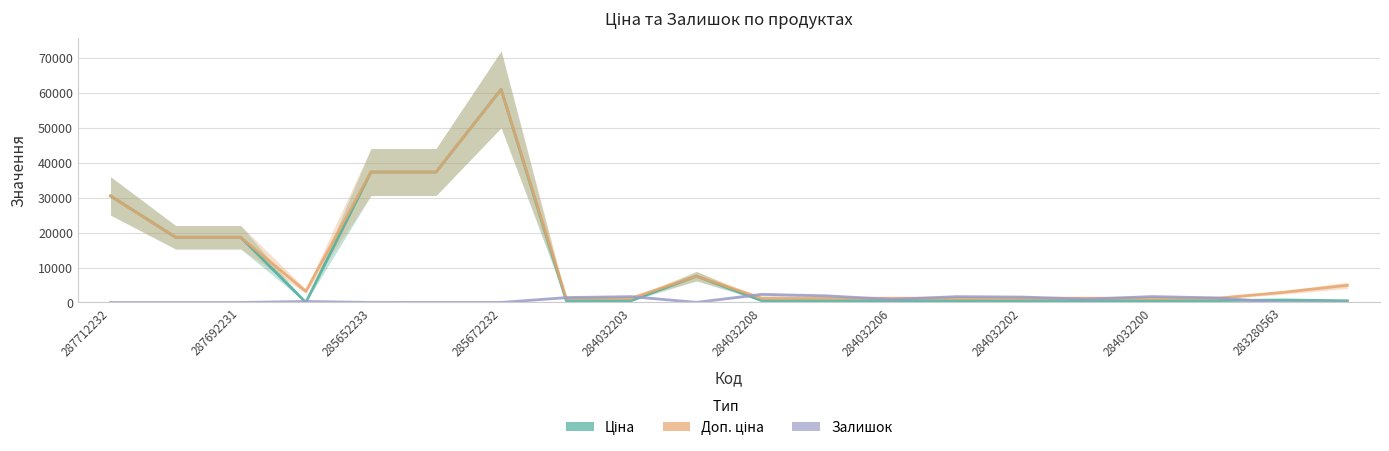

The Залишок series shows 1407.0 at 284032202. True or false?

True